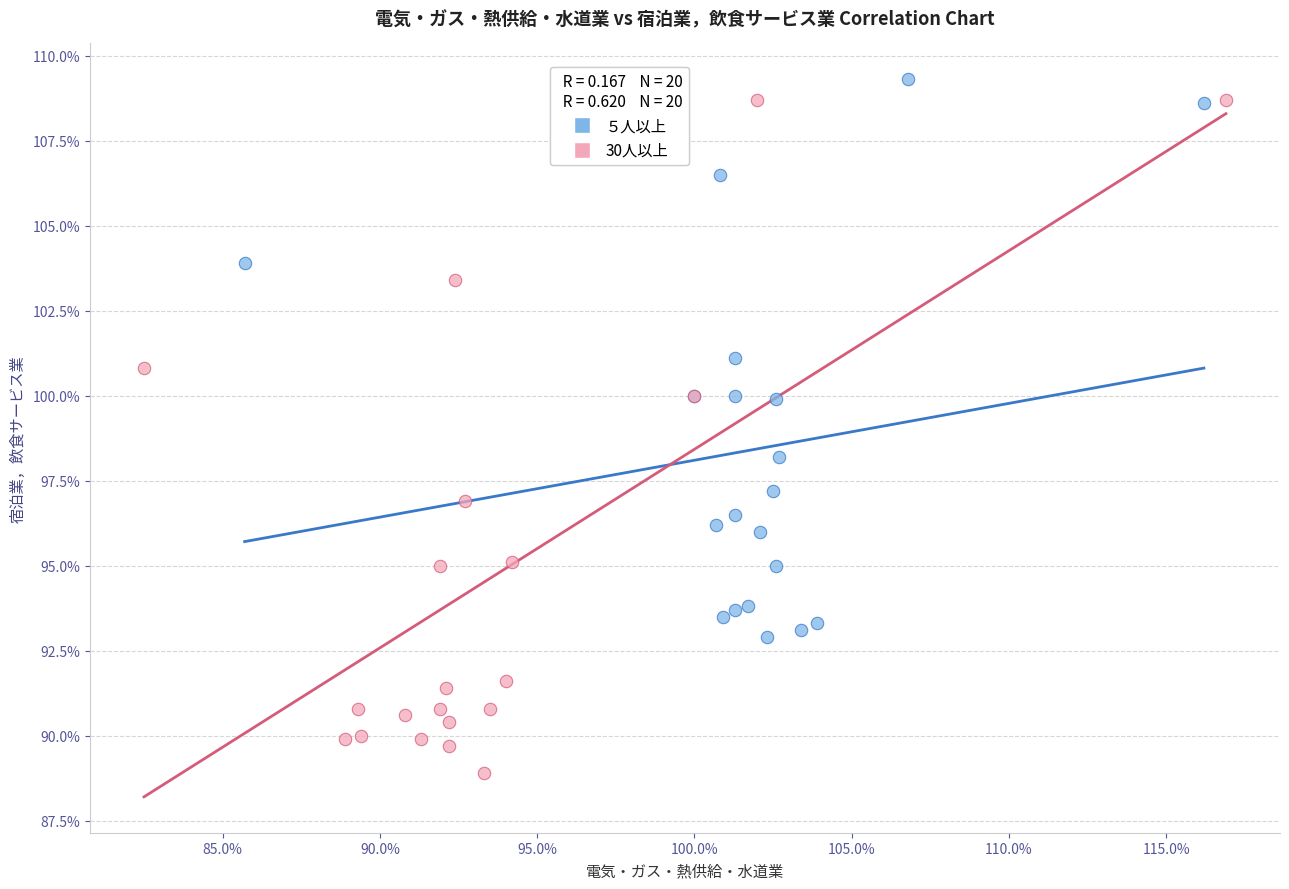

Which series has the widest spread of Y values?

30人以上